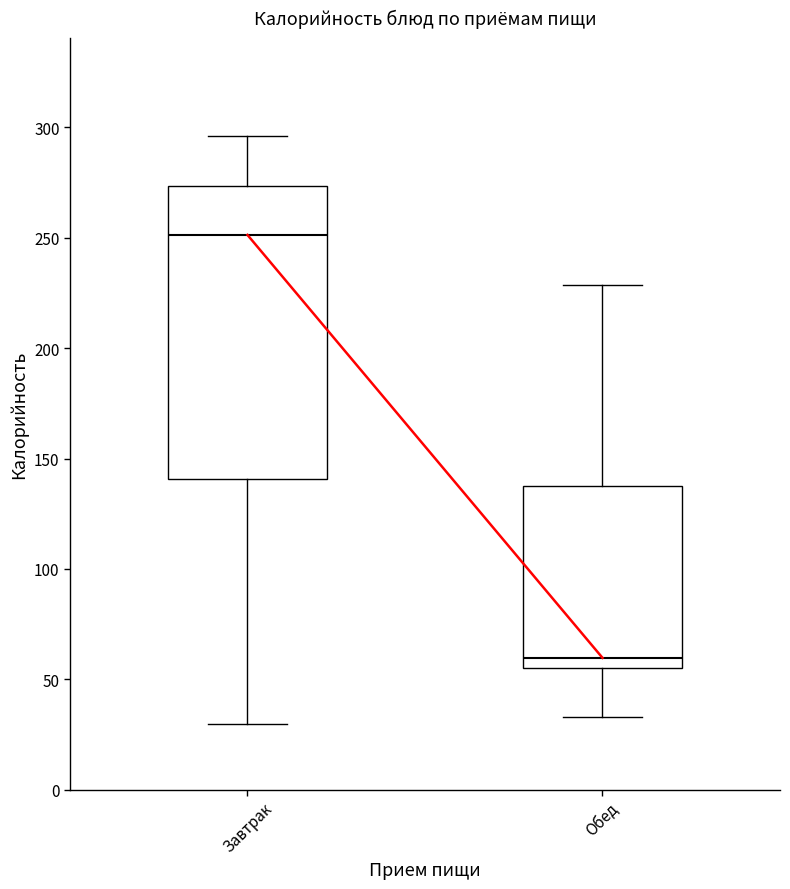

Which box's median line is the lowest?

Обед